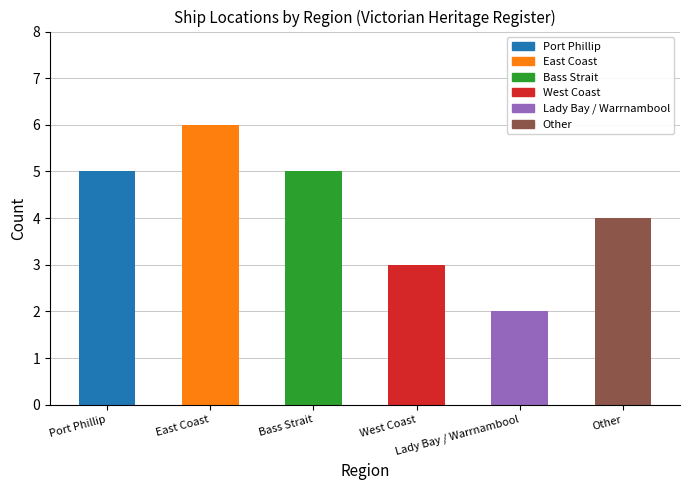

What is the label of the 6th bar from the right?

Port Phillip